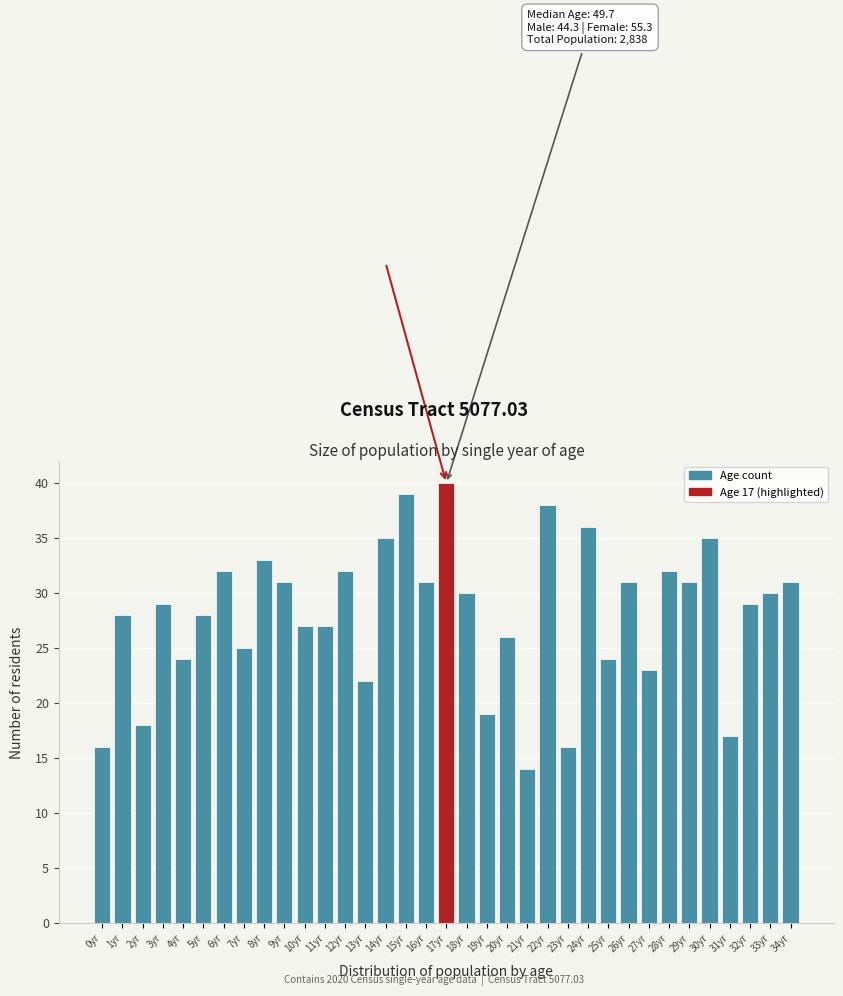

What value does the data have at 8yr?

33